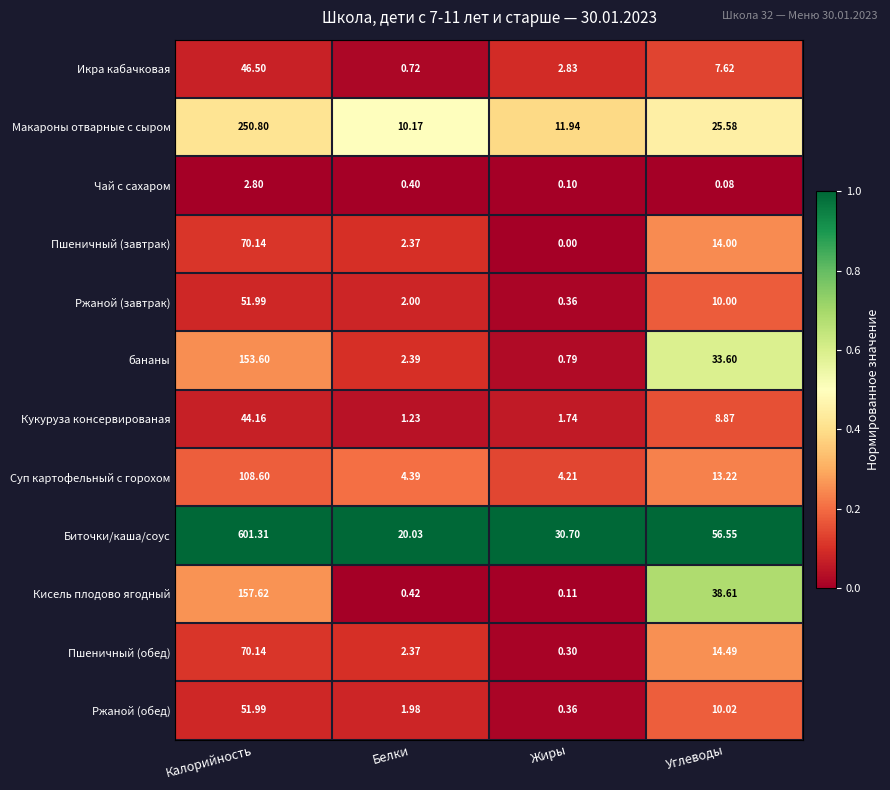

Which series has the largest range (max minus min)?

Биточки/каша/соус